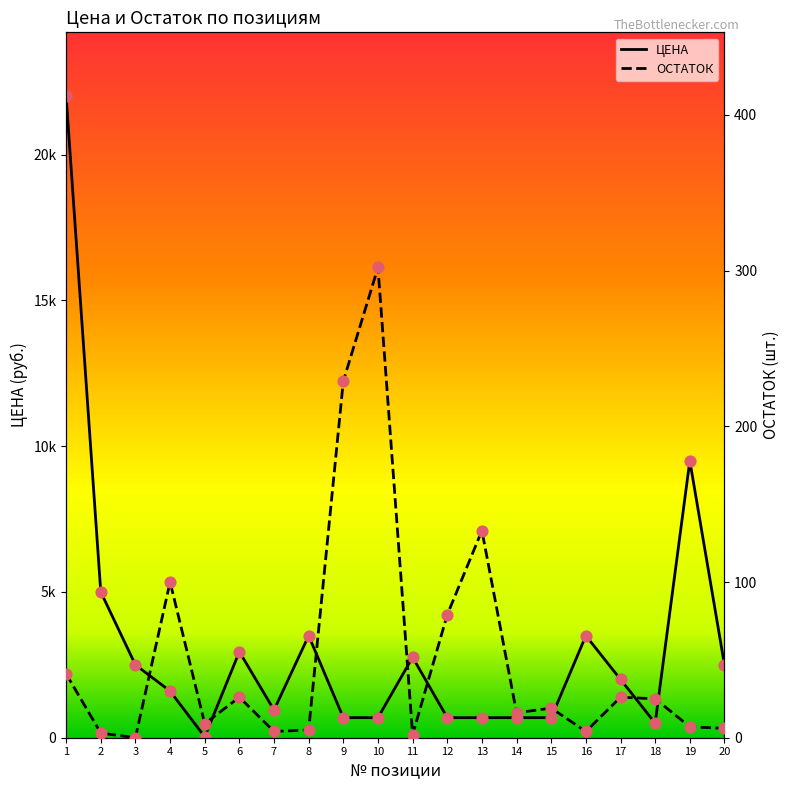

Is the value of ОСТАТОК at 18 greater than the value of ЦЕНА at 2?

No